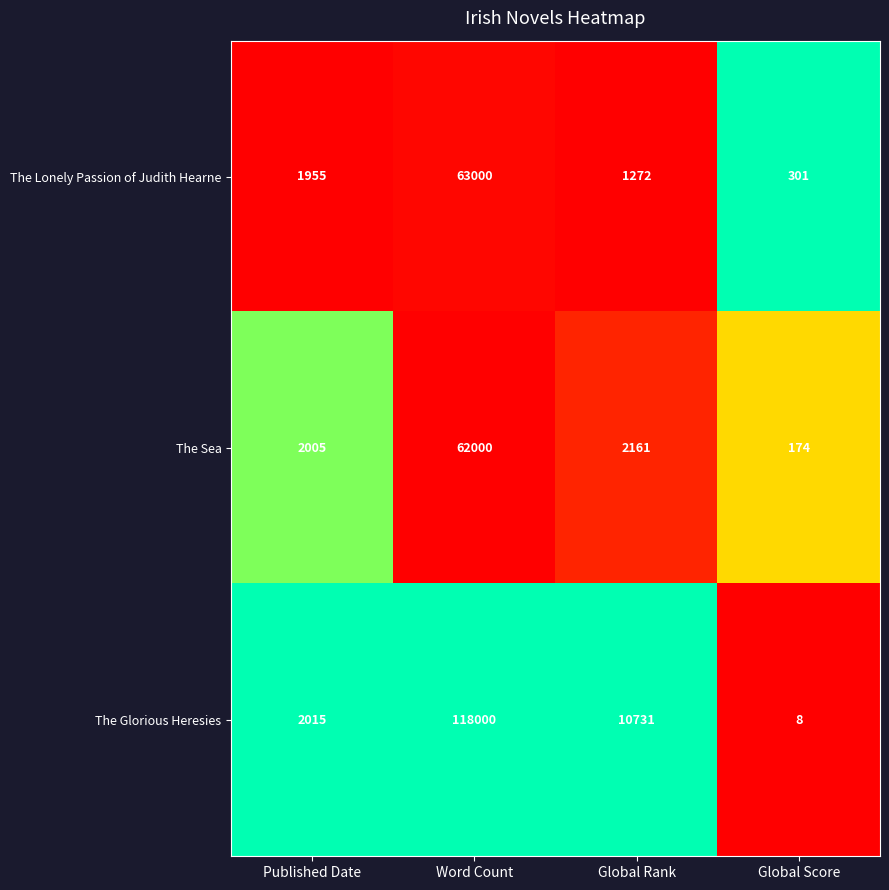

List the labels in order of The Lonely Passion of Judith Hearne value, smallest first.

Global Score, Global Rank, Published Date, Word Count